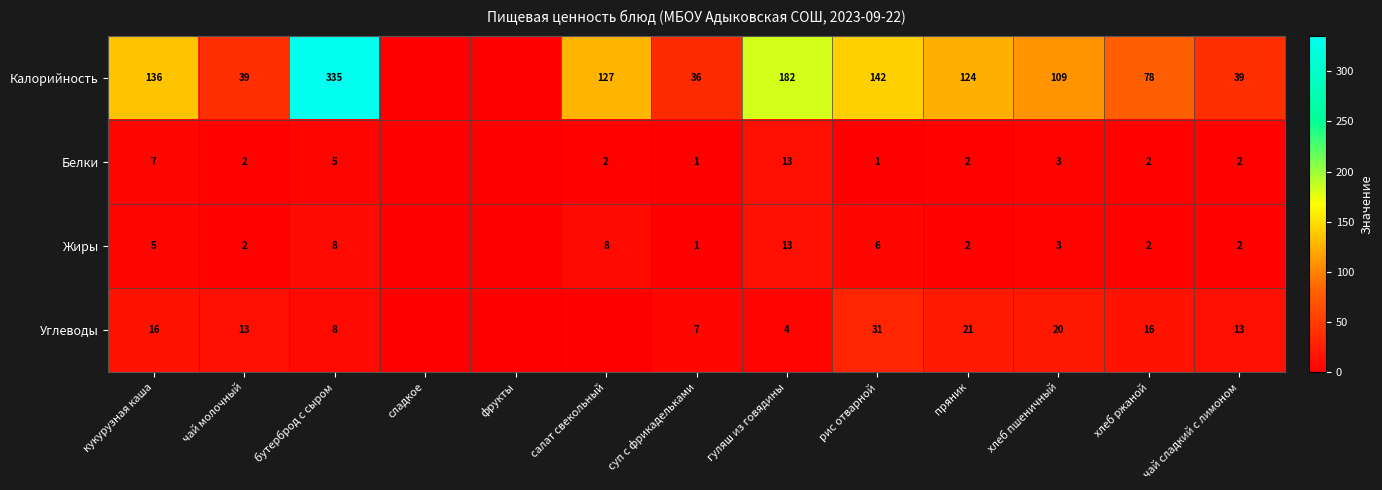

What is the spread (max minus min) of values at кукурузная каша?

131